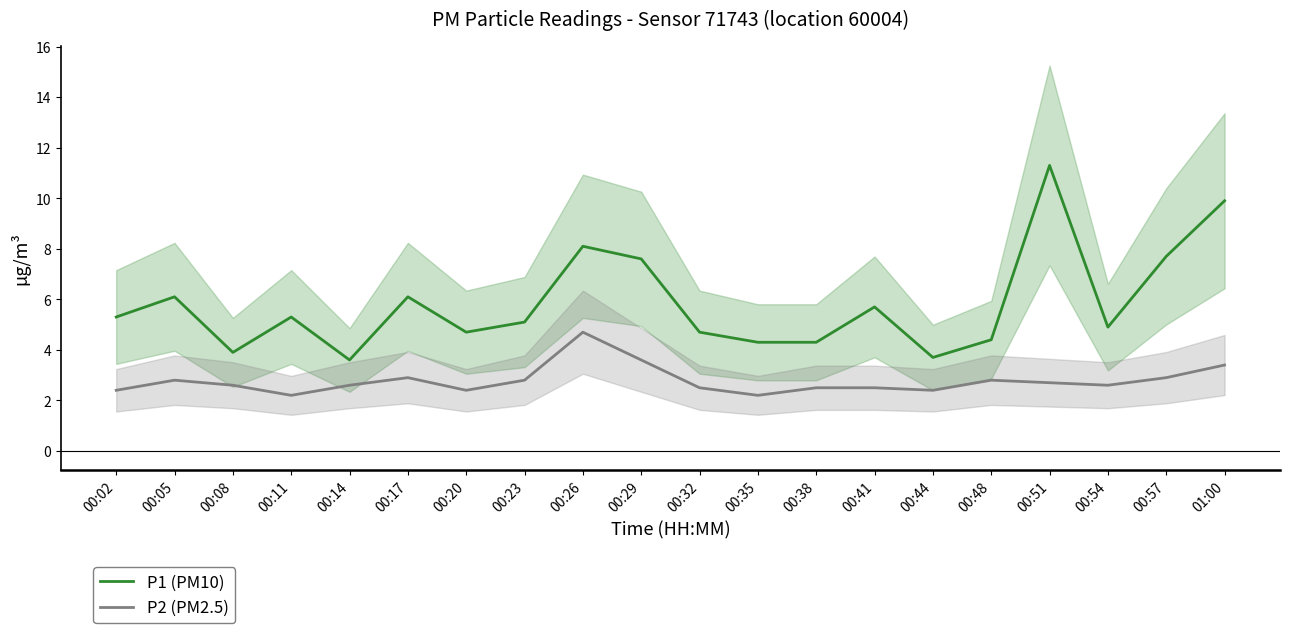

True or false: P1 (PM10) and P2 (PM2.5) cross at least once.

False